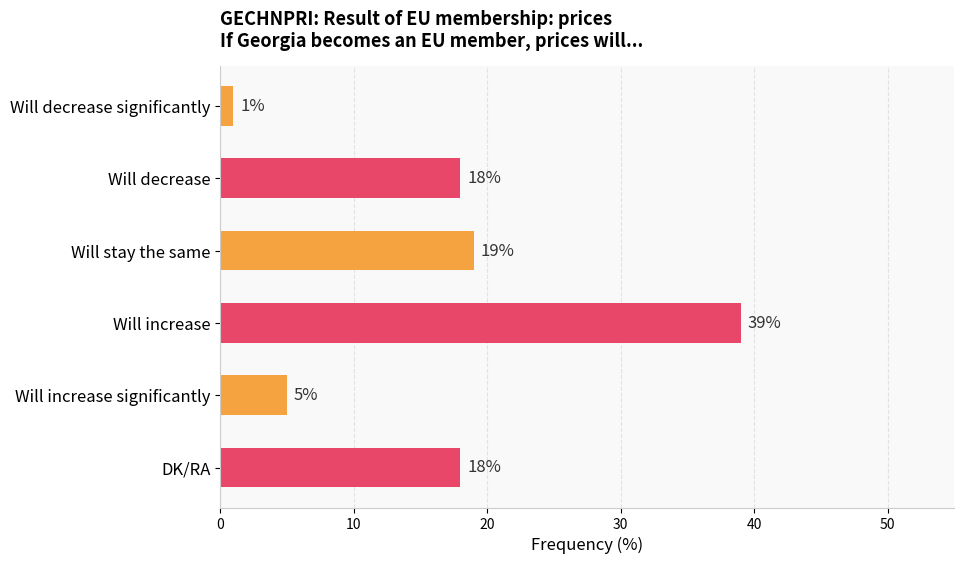

Reading top to bottom, what are all the values shown in this chart?

1	18	19	39	5	18